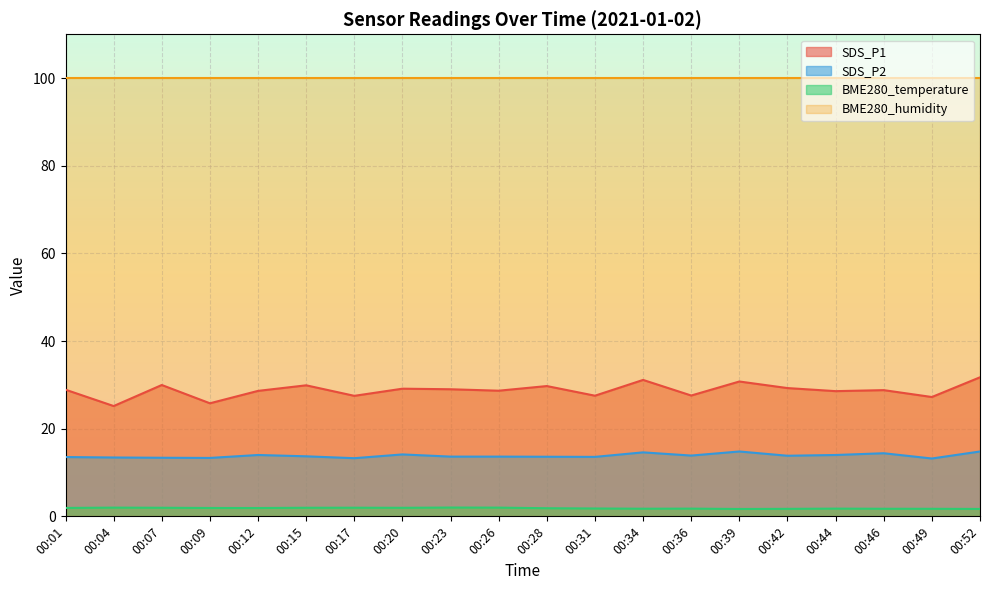

What is the maximum value shown in the chart?

100.0